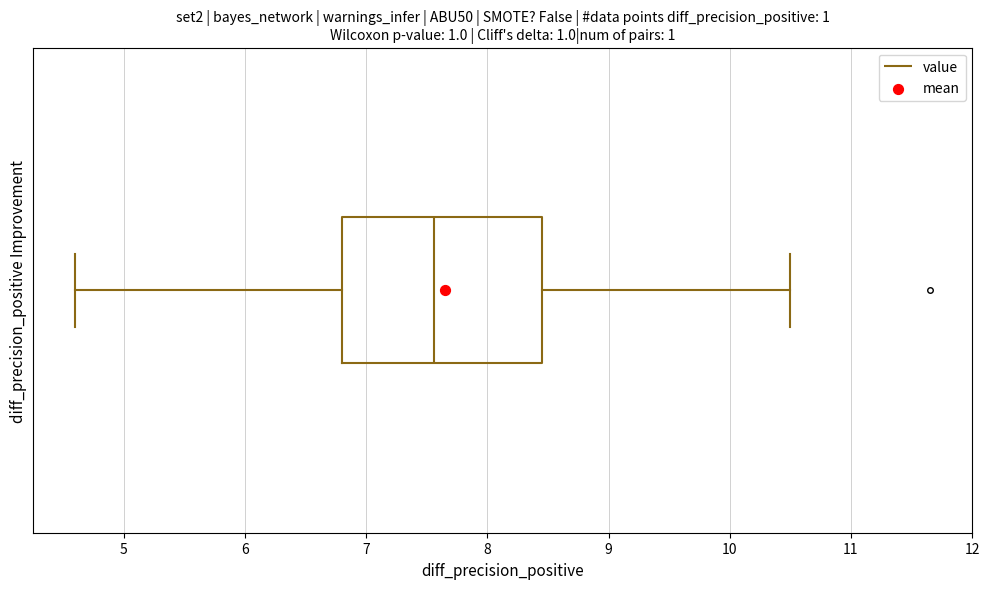

Read this box plot against the x-axis: the position of the median line, the range covered by the box, and the ends of both whiskers. The values are not printed on the chart, so give them approximately, as read against the axis.

median 7.6, box 6.8 to 8.5, whiskers 4.6 to 10.5